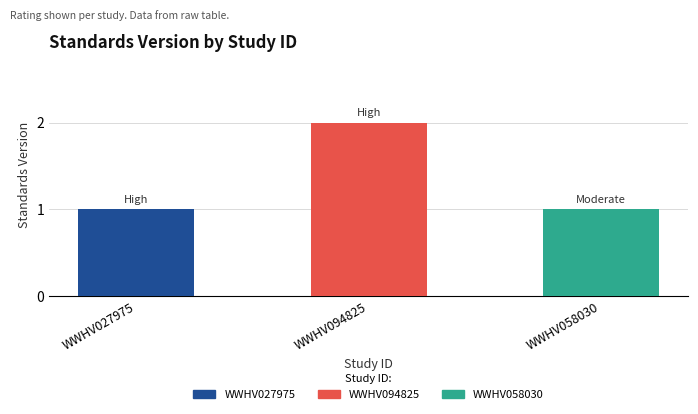

Which label corresponds to the largest value in the chart?

WWHV094825